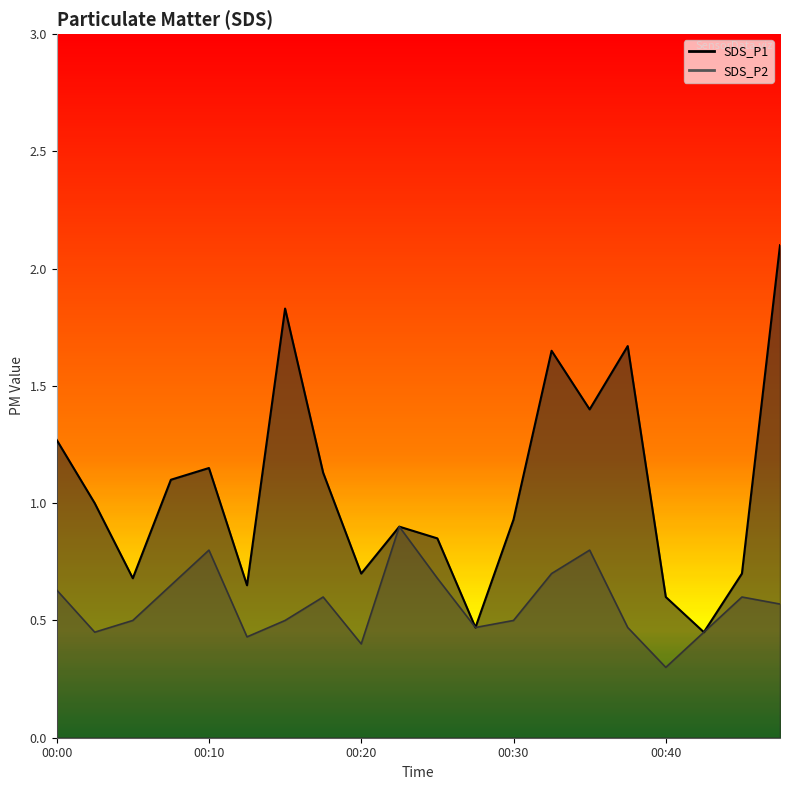

List the labels in order of SDS_P1 value, smallest first.

00:42, 00:28, 00:40, 00:13, 00:05, 00:20, 00:45, 00:25, 00:23, 00:30, 00:03, 00:08, 00:18, 00:10, 00:00, 00:35, 00:32, 00:37, 00:15, 00:47